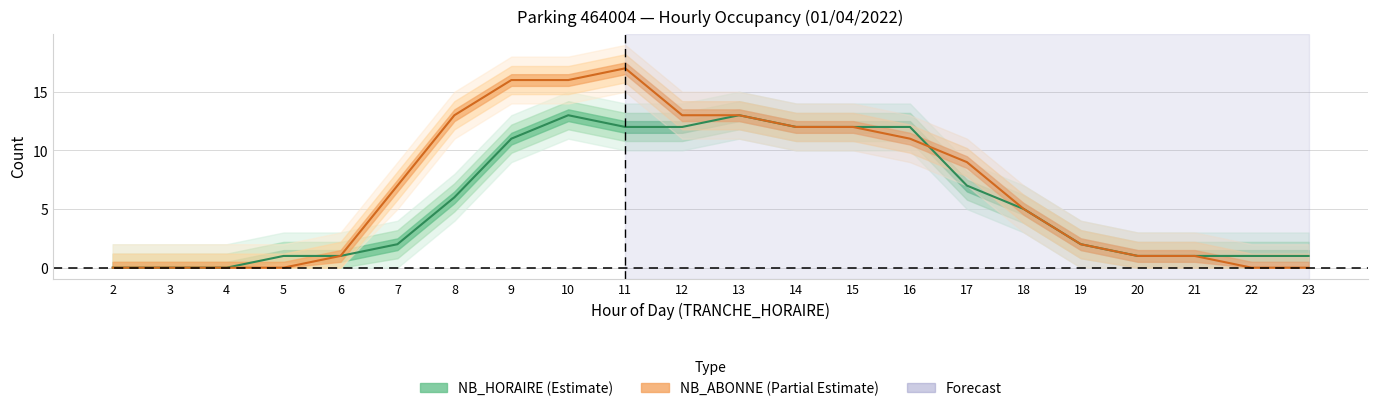

What are all the series names shown in the legend?

NB_HORAIRE, NB_ABONNE